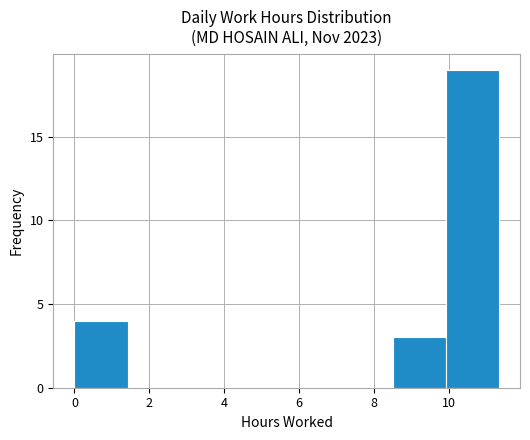

Over which range of the x-axis is the bar tallest?

10.0 to 11.4